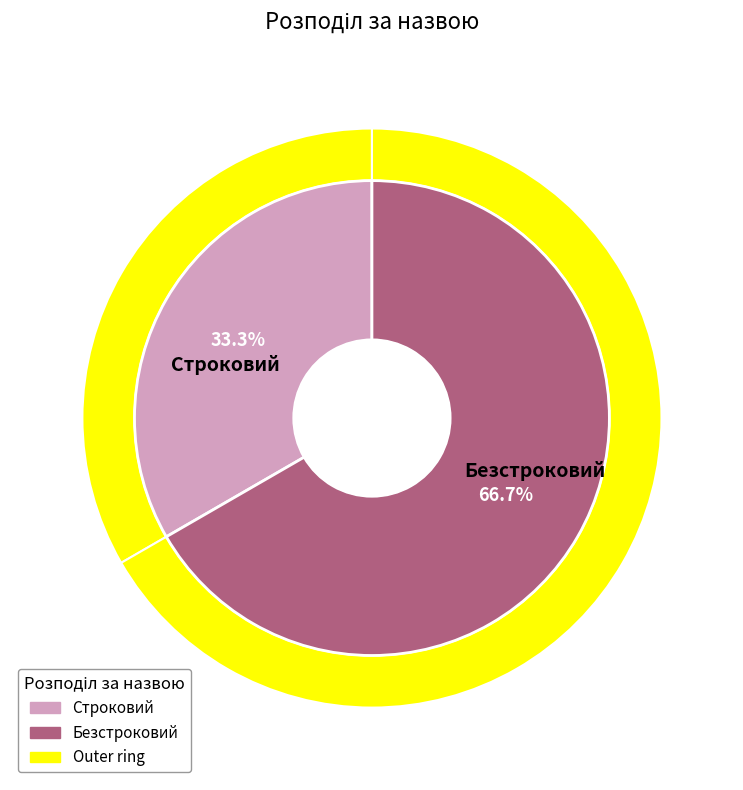

Is it true that Безстроковий is 72% of the pie?

False